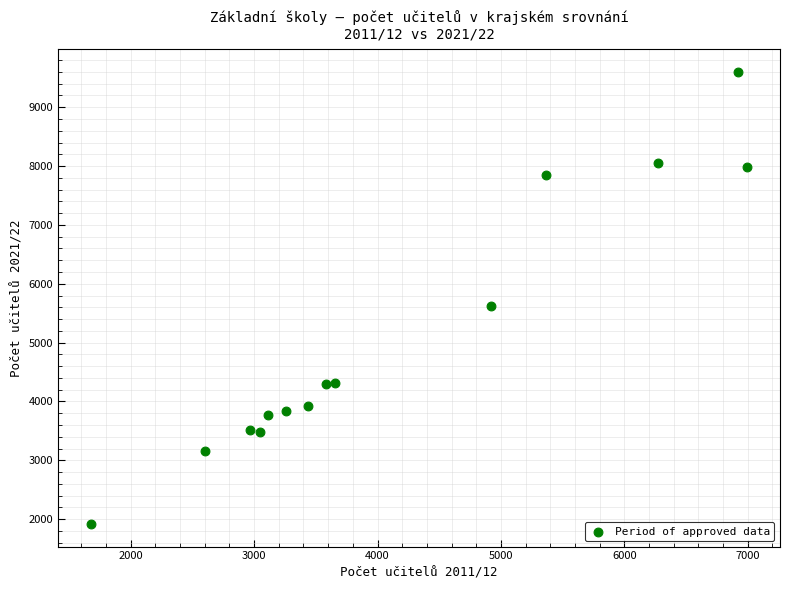

What Y value in the scatter plot is closest to 5759?

5618.7